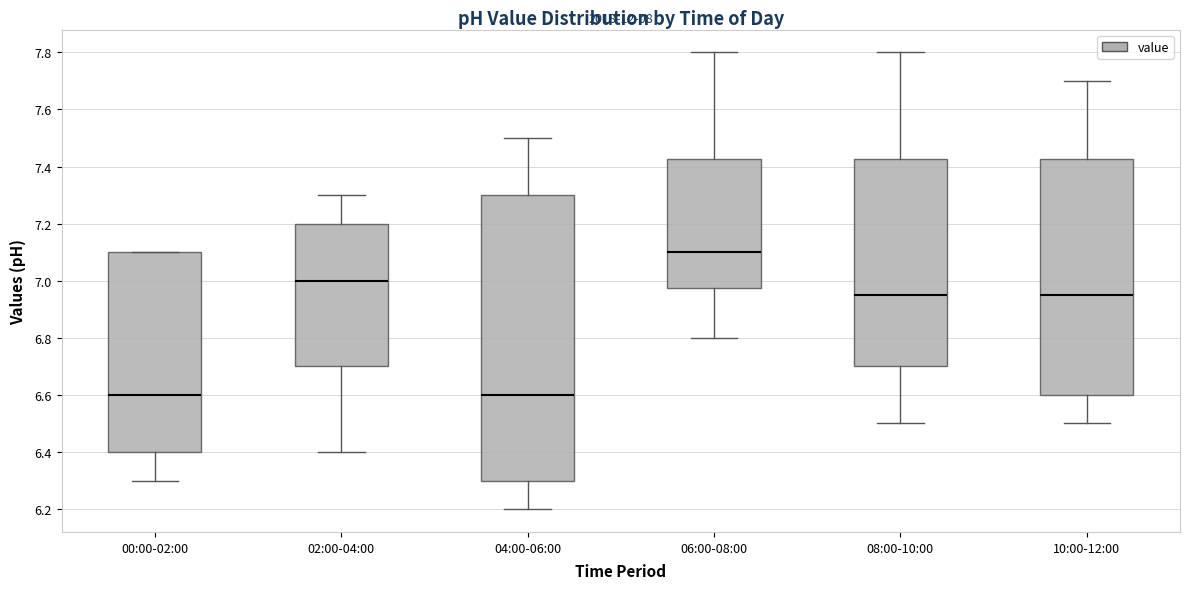

Which box is the tallest, from its lower edge to its upper edge?

04:00-06:00